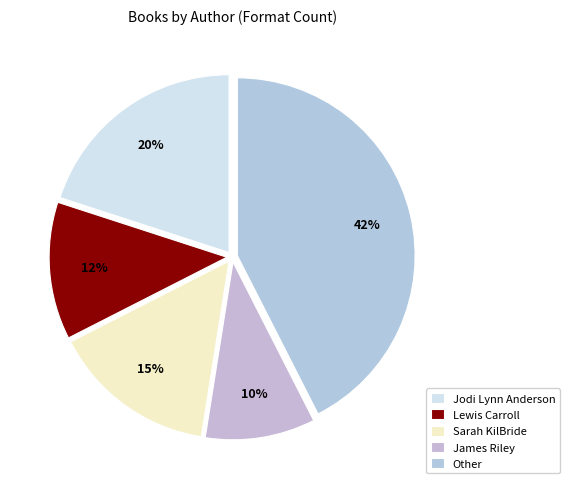

Rank the categories by value from highest to lowest.

Other, Jodi Lynn Anderson, Sarah KilBride, Lewis Carroll, James Riley